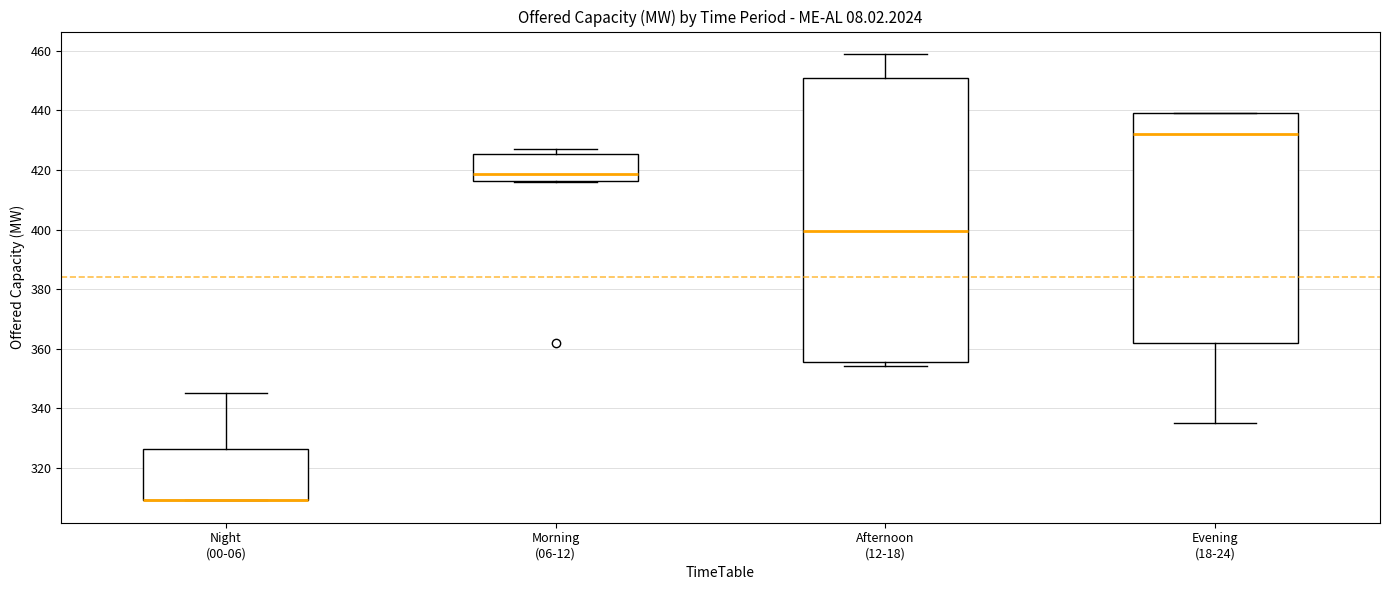

Which box is the tallest, from its lower edge to its upper edge?

Afternoon (12-18)